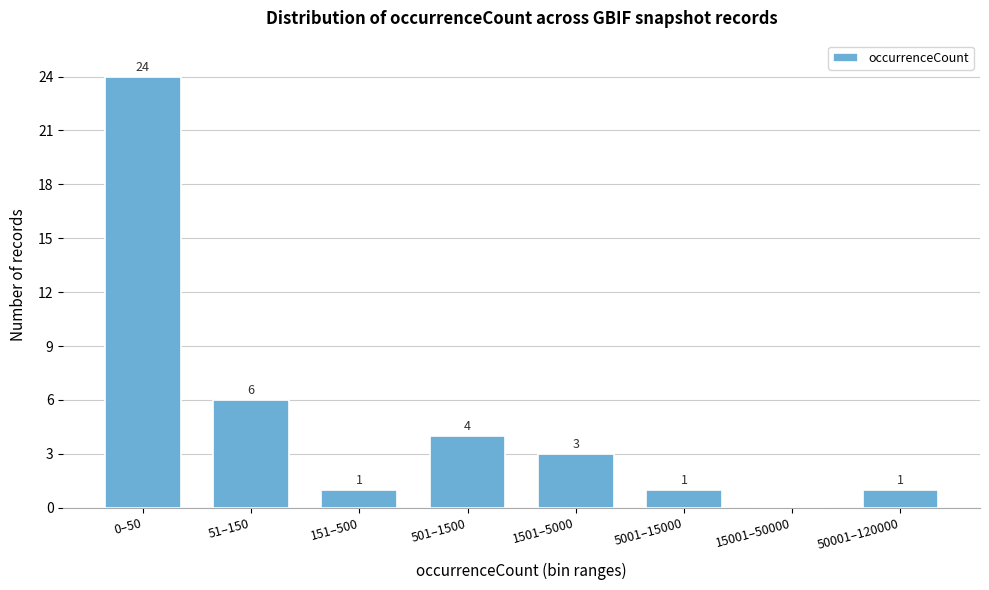

Reading right to left, what are all the values shown in this chart?

50001–120000=1	15001–50000=0	5001–15000=1	1501–5000=3	501–1500=4	151–500=1	51–150=6	0–50=24